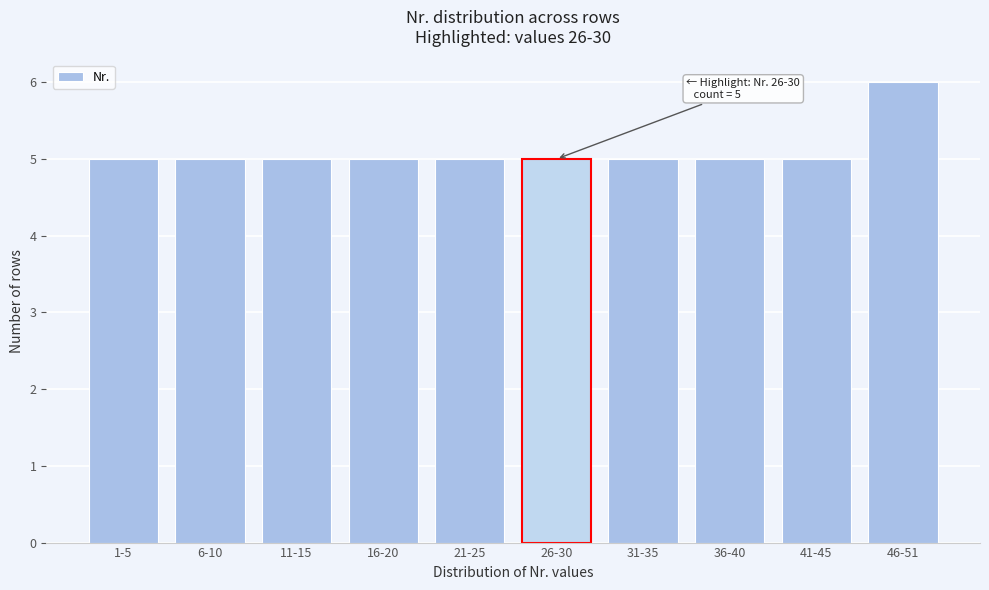

Reading right to left, what are all the values shown in this chart?

46-51=6	41-45=5	36-40=5	31-35=5	26-30=5	21-25=5	16-20=5	11-15=5	6-10=5	1-5=5